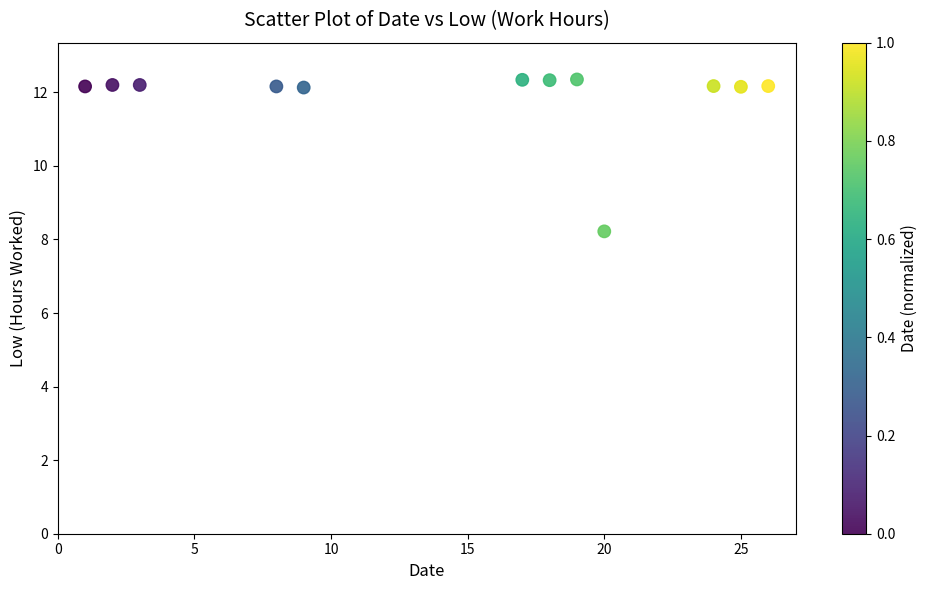

What is the range of Y values (max minus min)?

4.1